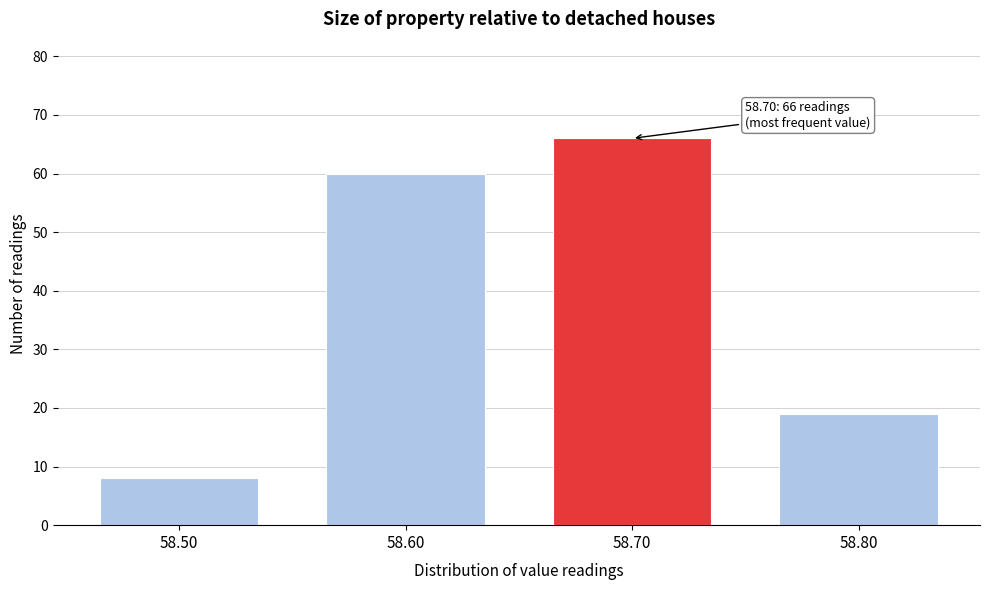

Reading right to left, what are all the values shown in this chart?

58.80=19	58.70=66	58.60=60	58.50=8